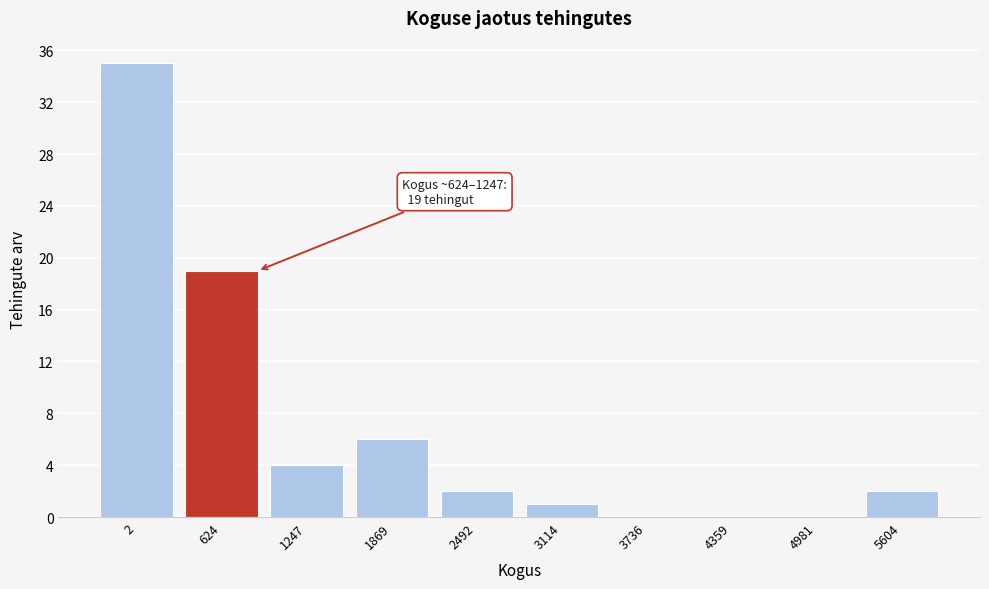

Reading left to right, list all the values displayed in this chart.

2=35	624=19	1247=4	1869=6	2492=2	3114=1	3736=0	4359=0	4981=0	5604=2